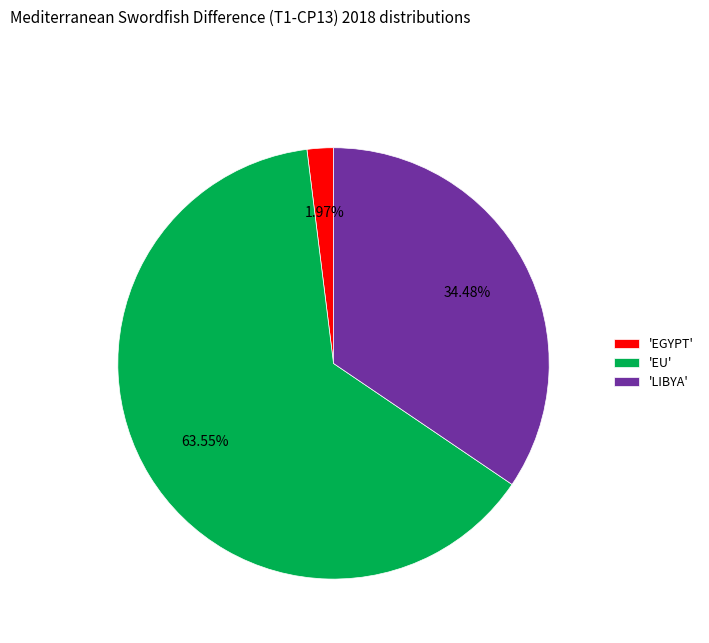

Is the sum of 'EGYPT' and 'EU' greater than half?

Yes